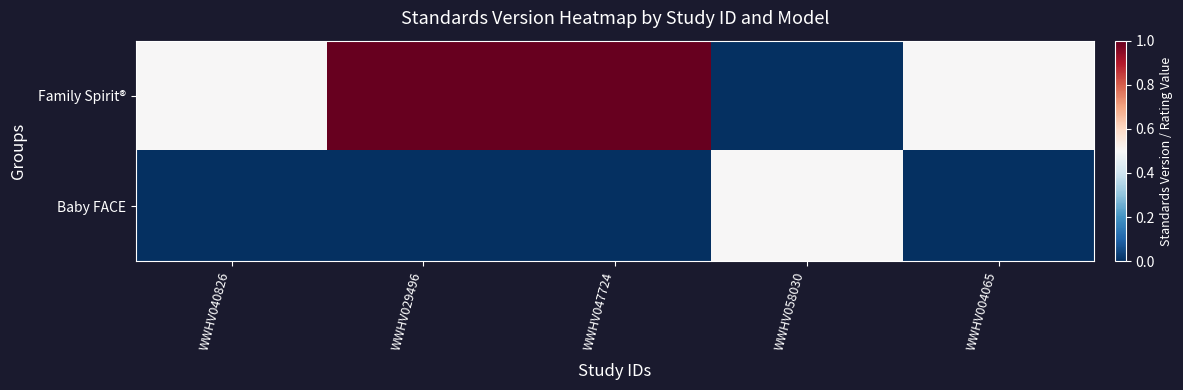

Where is Family Spirit® nearest to the value 0?

WWHV058030